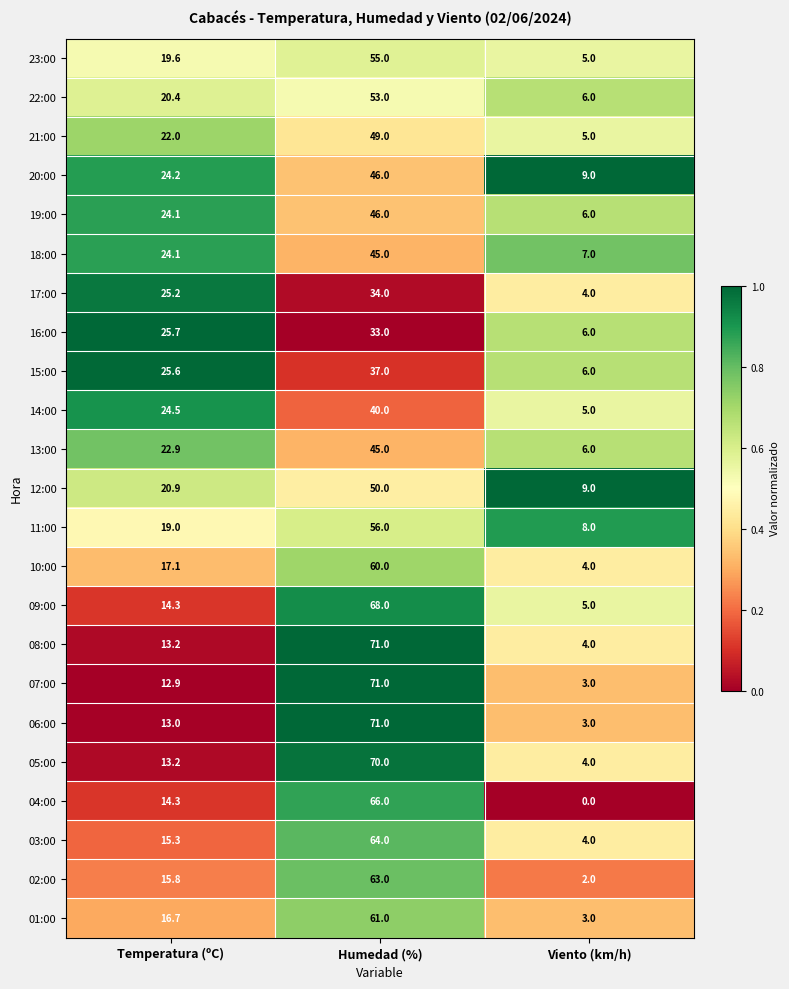

The value of 17:00 at Temperatura (ºC) is 25.2. True or false?

True